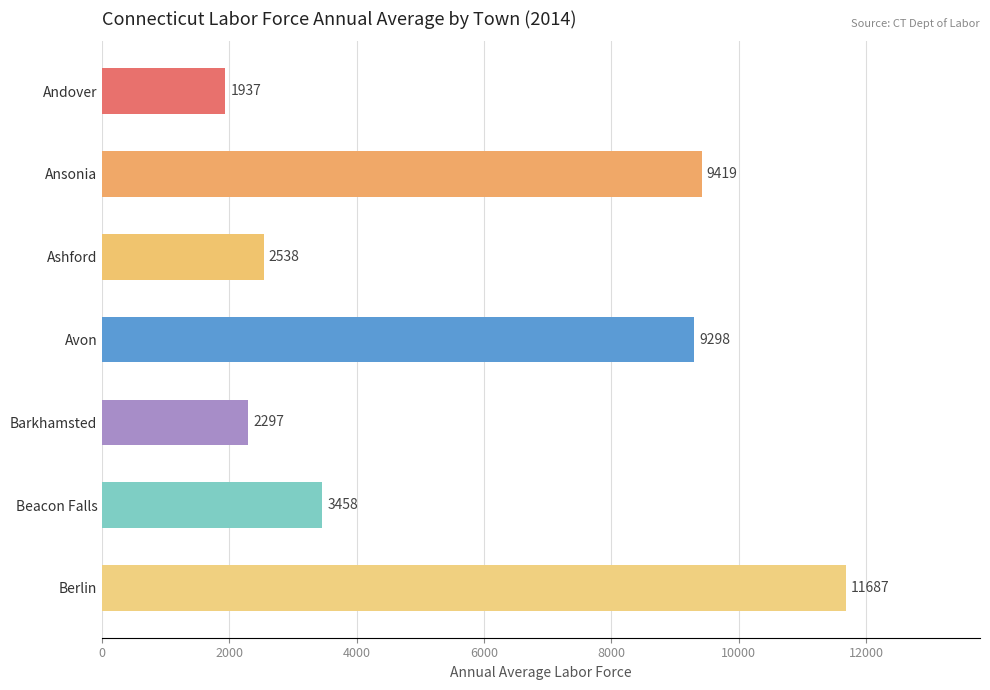

Is it true that the value at Beacon Falls is 3458?

True